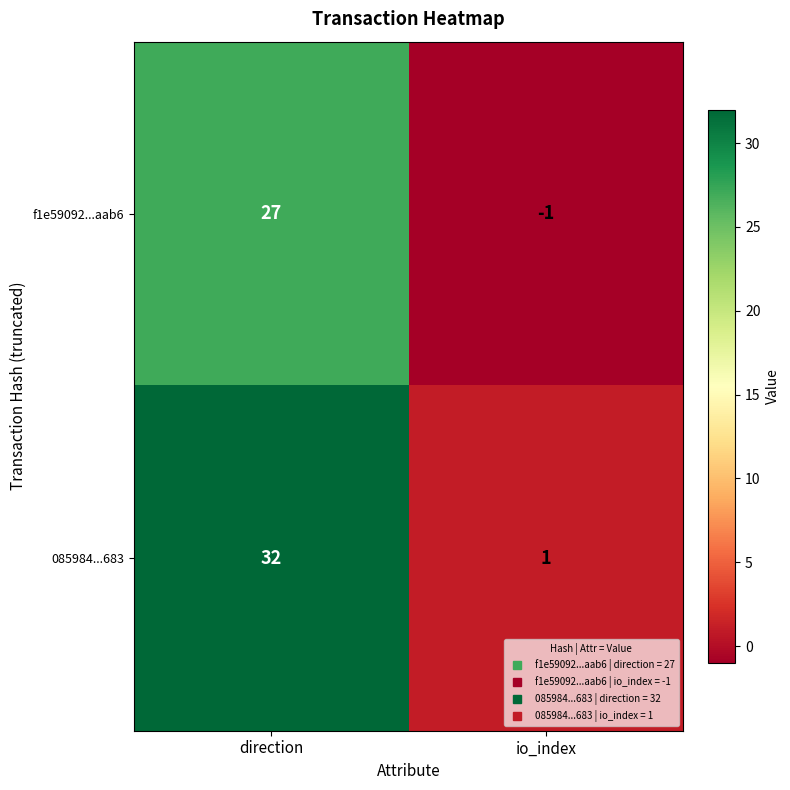

Rank the series by their maximum value, from highest to lowest.

085984...683, f1e59092...aab6